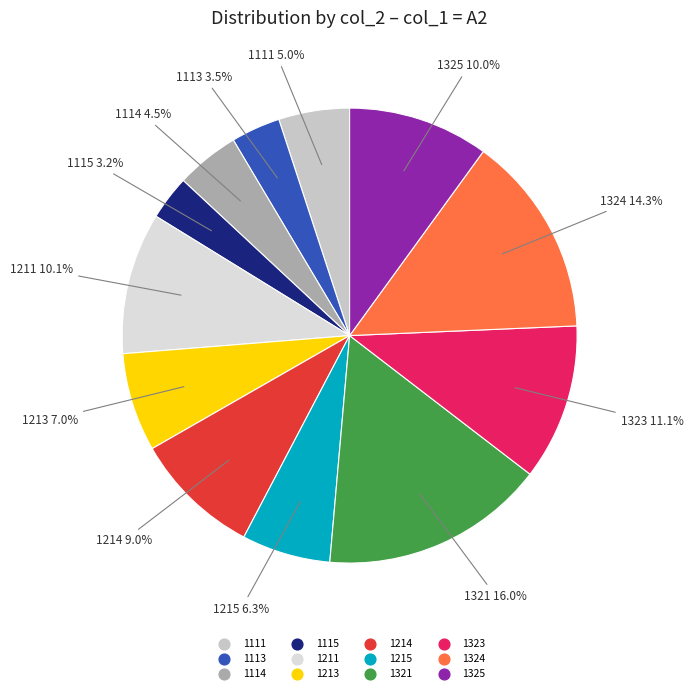

What portion of the pie excludes 1114?

95.5%